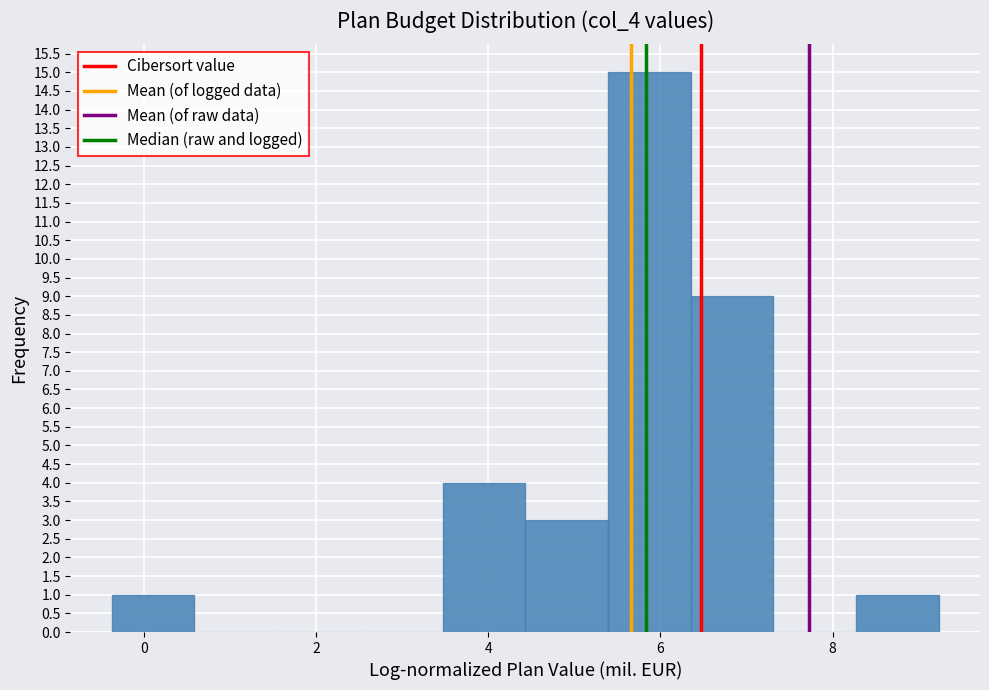

What is the height of the bar covering -0.4 to 0.6 on the x-axis? Neither the bar edges nor the heights are printed on the chart, so give them approximately, as read against the axes.

1